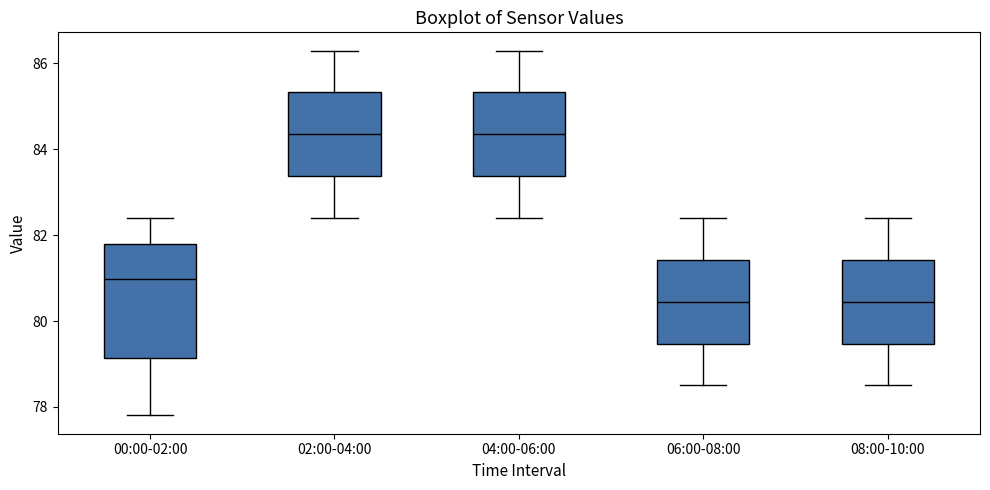

Reading left to right, read every box against the y-axis: the position of its median line, the range the box covers, and the ends of its whiskers. The values are not printed on the chart, so give them approximately, as read against the axis.

00:00-02:00: median 81.0, box 79.2 to 81.8, whiskers 77.8 to 82.4
02:00-04:00: median 84.4, box 83.4 to 85.4, whiskers 82.4 to 86.4
04:00-06:00: median 84.4, box 83.4 to 85.4, whiskers 82.4 to 86.4
06:00-08:00: median 80.4, box 79.4 to 81.4, whiskers 78.6 to 82.4
08:00-10:00: median 80.4, box 79.4 to 81.4, whiskers 78.6 to 82.4